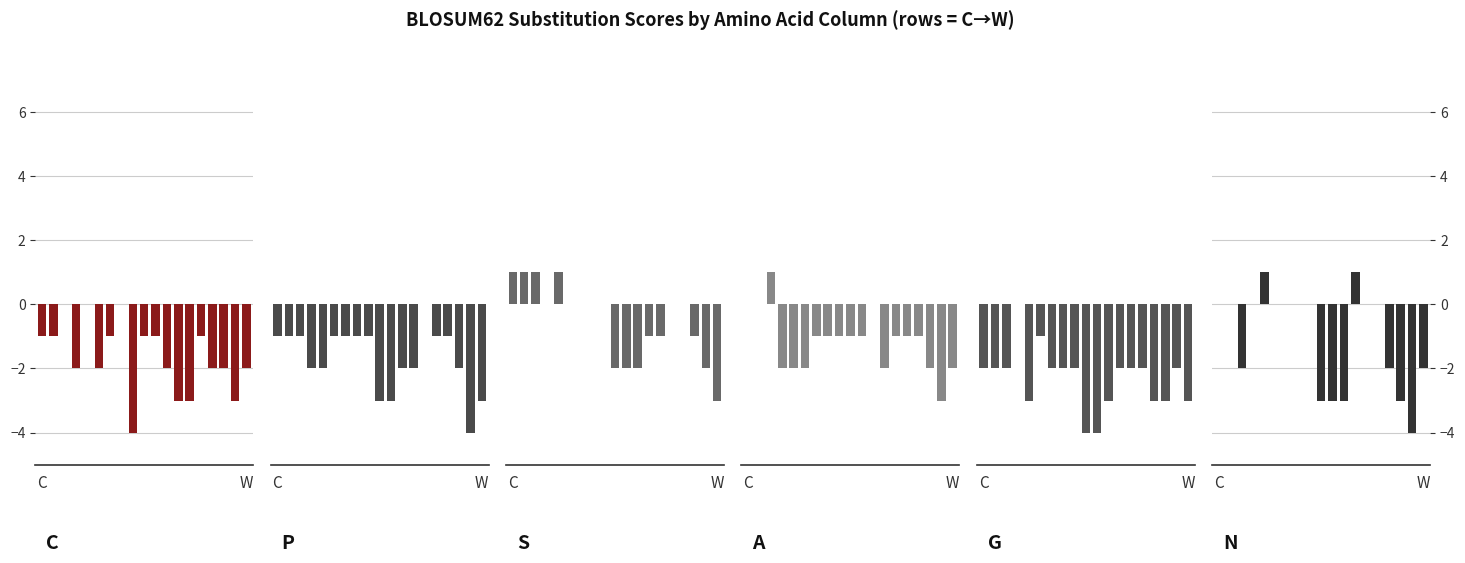

What is the difference between the maximum and minimum values in the P series?

4